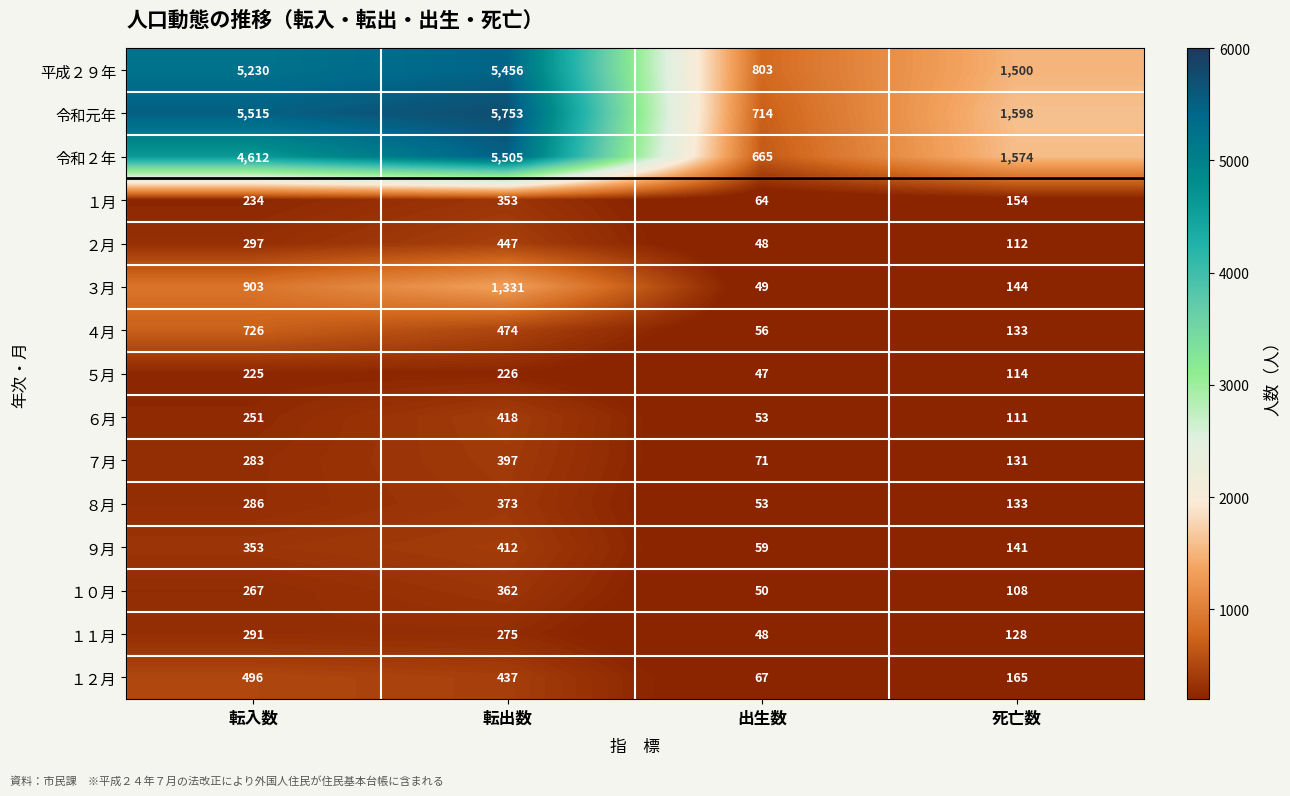

Is it true that １月 equals 365 at 転入数?

False